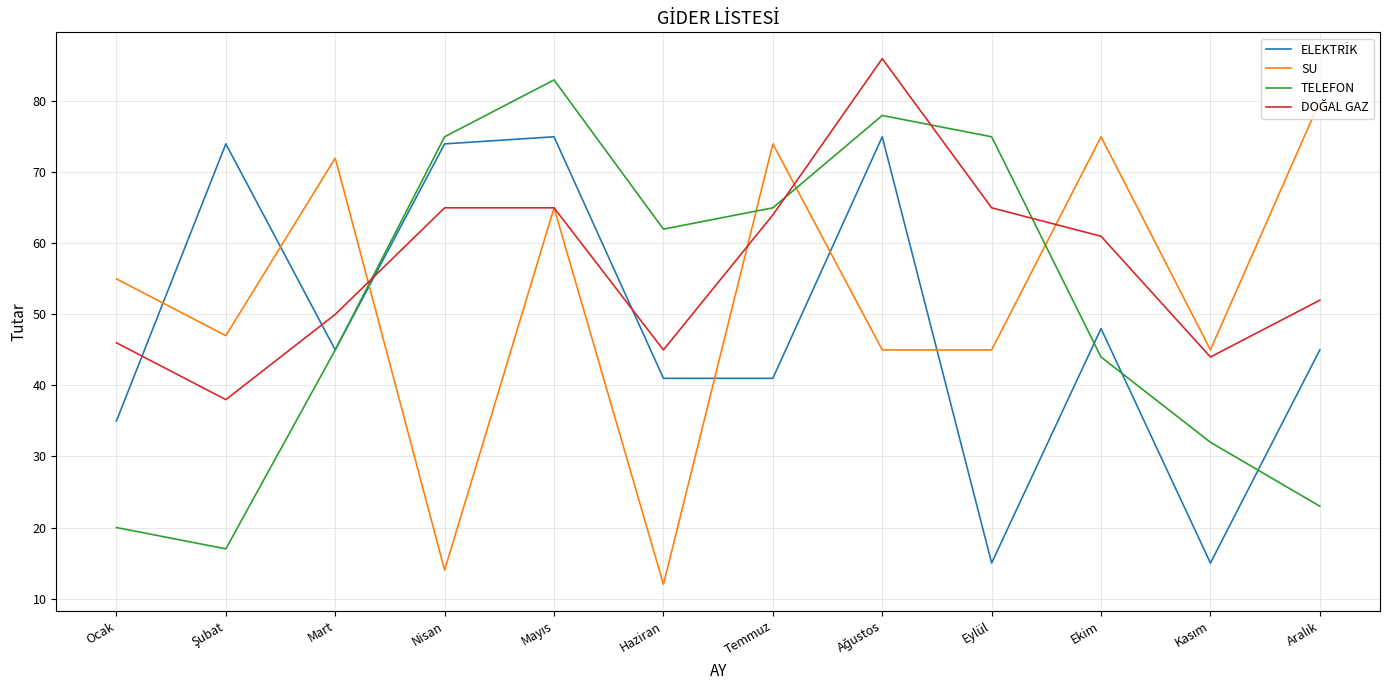

The TELEFON series shows 92 at Haziran. True or false?

False